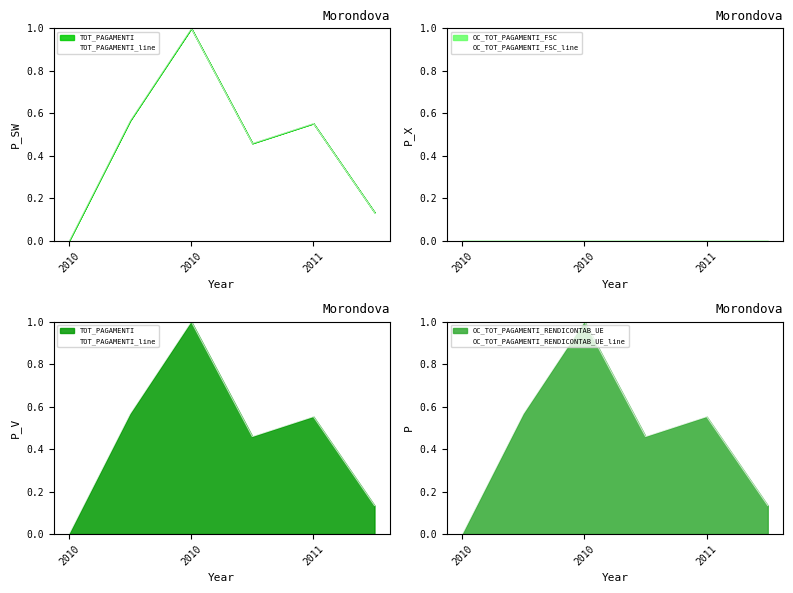

What is the maximum value for OC_TOT_PAGAMENTI_RENDICONTAB_UE_line?

1.0